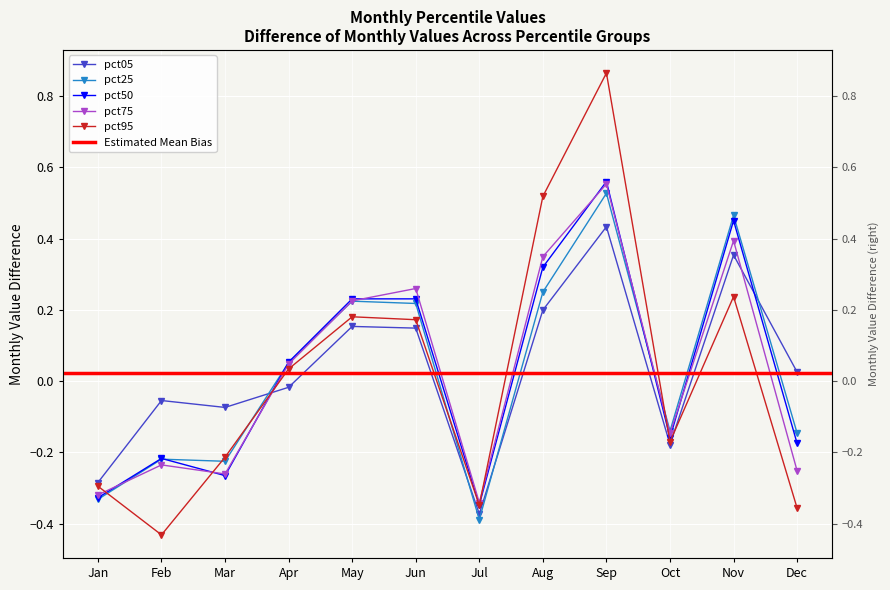

True or false: pct25 has more than 1 interior local peaks.

True